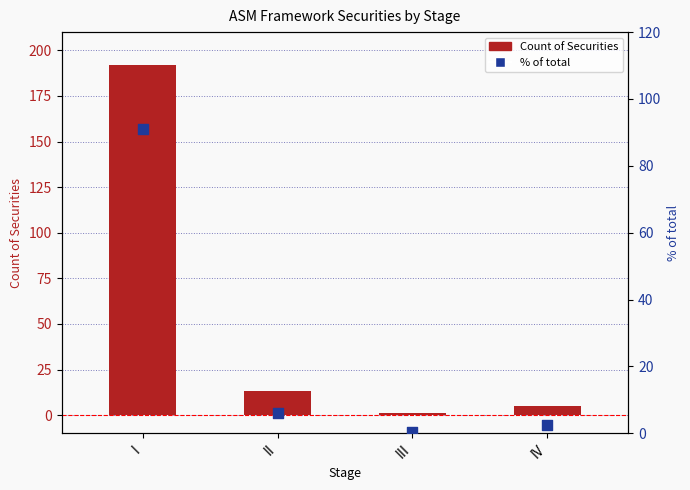

Which series has the largest total across all categories?

Count of Securities